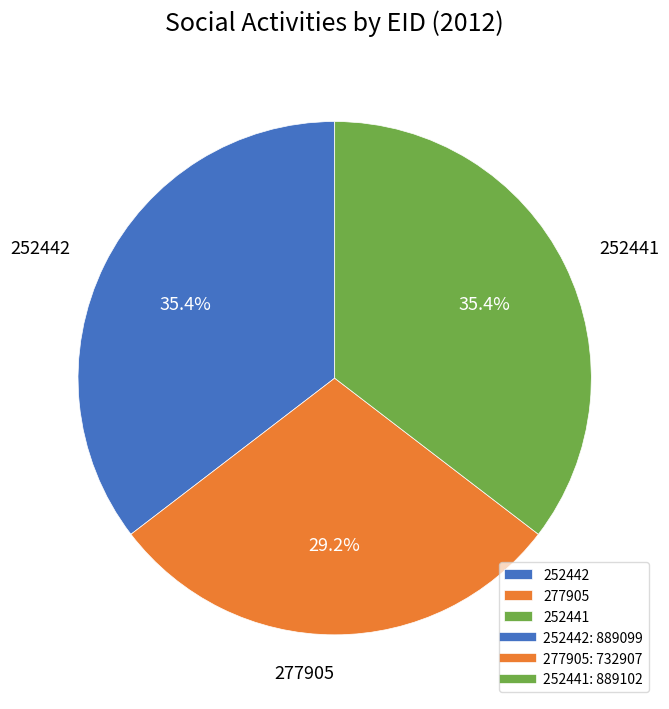

How much of the chart is everything except 277905?

70.8%